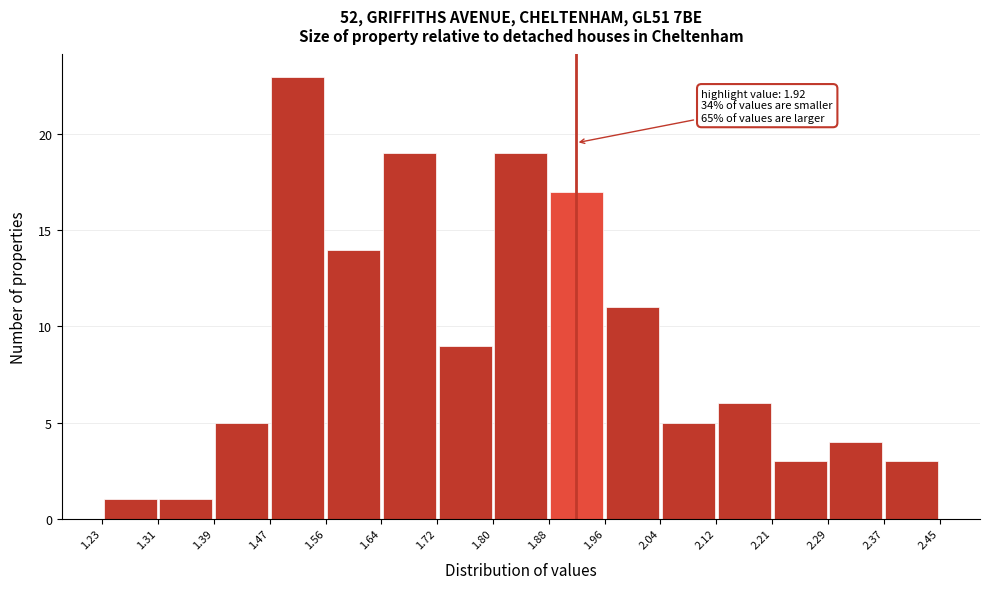

Over which range of the x-axis is the bar tallest?

1.47 to 1.56